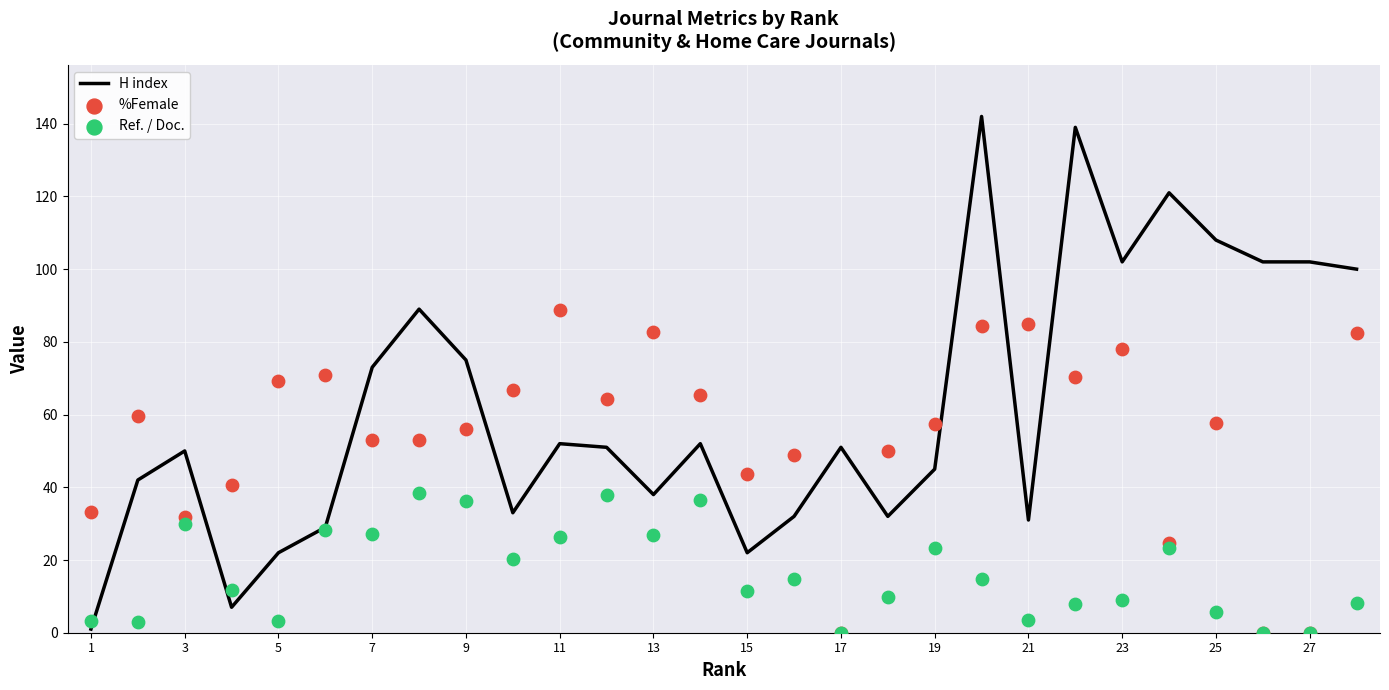

Which series contains the highest Y value?

H index